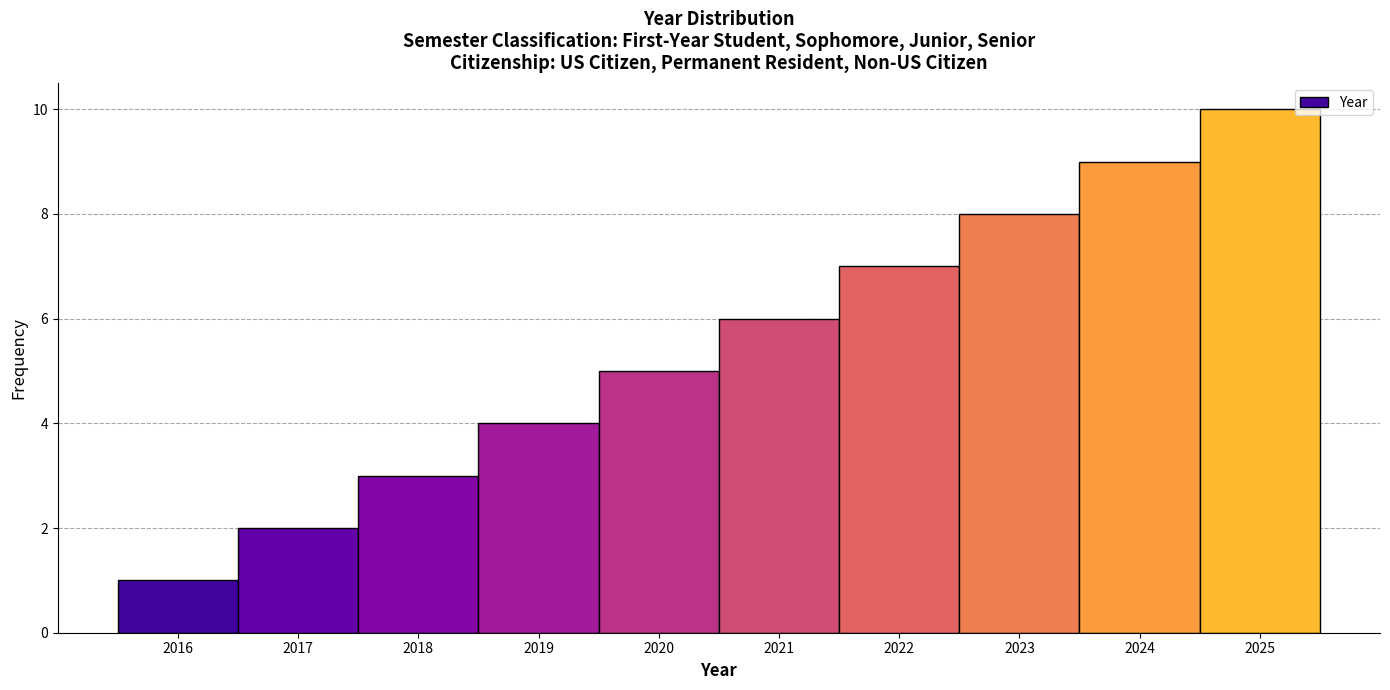

Over which range of the x-axis is the bar tallest?

2024.5 to 2025.5